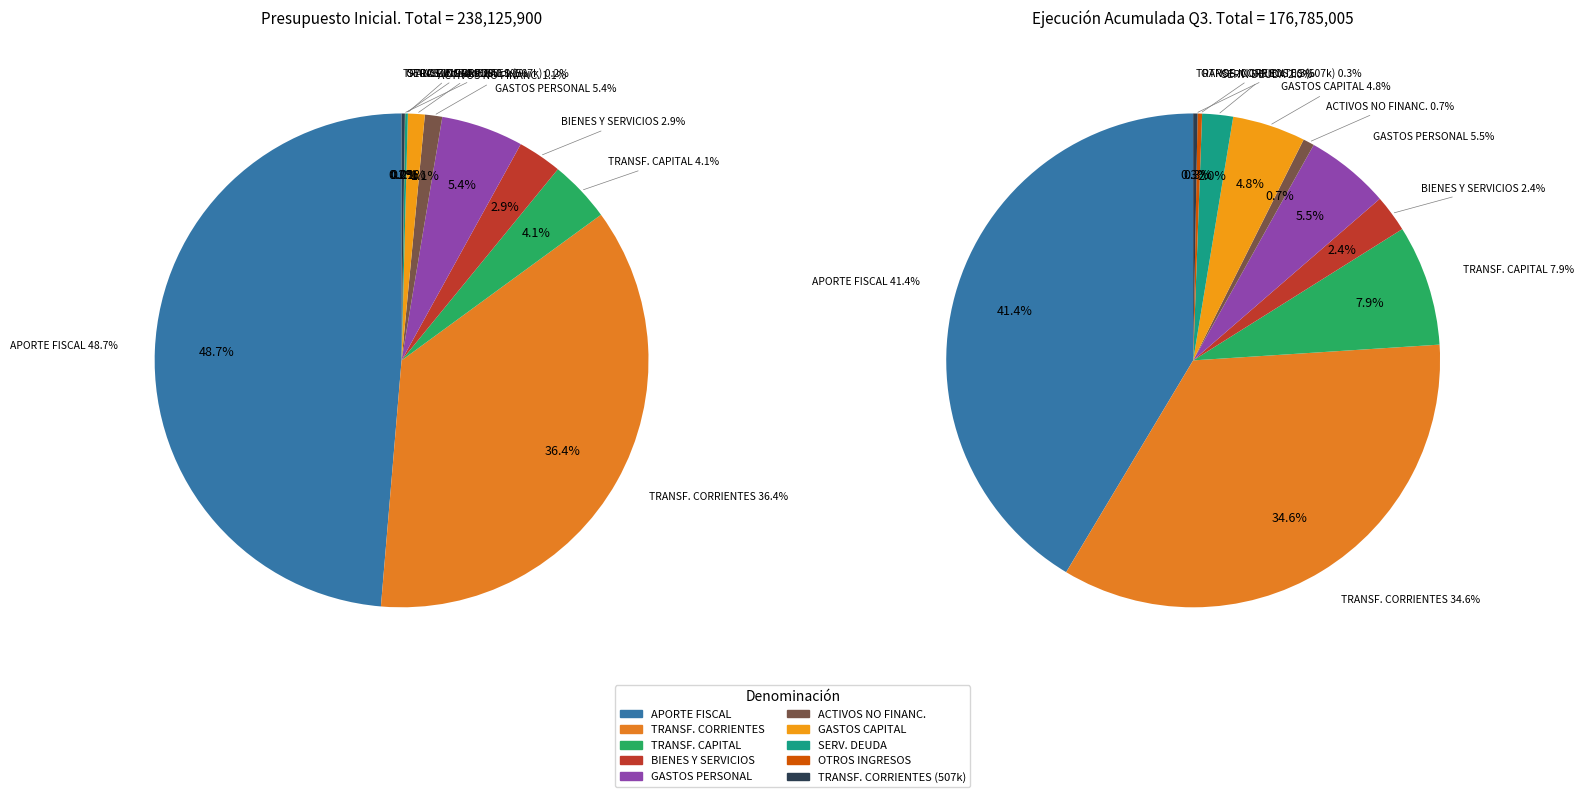

What percentage is the TRANSFERENCIAS CORRIENTES (24) slice, to the nearest percent?

36%